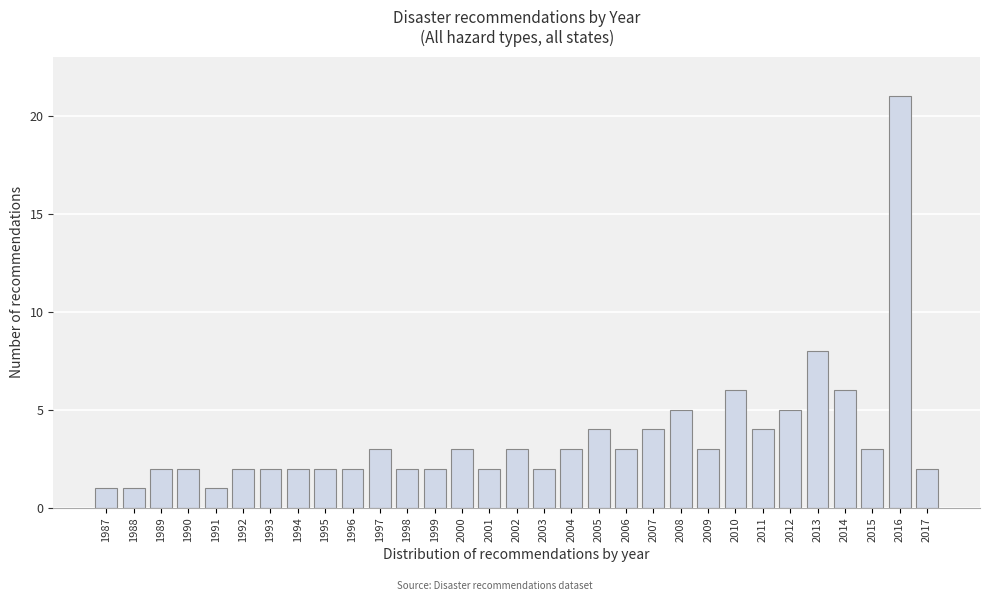

What is the average value?

4